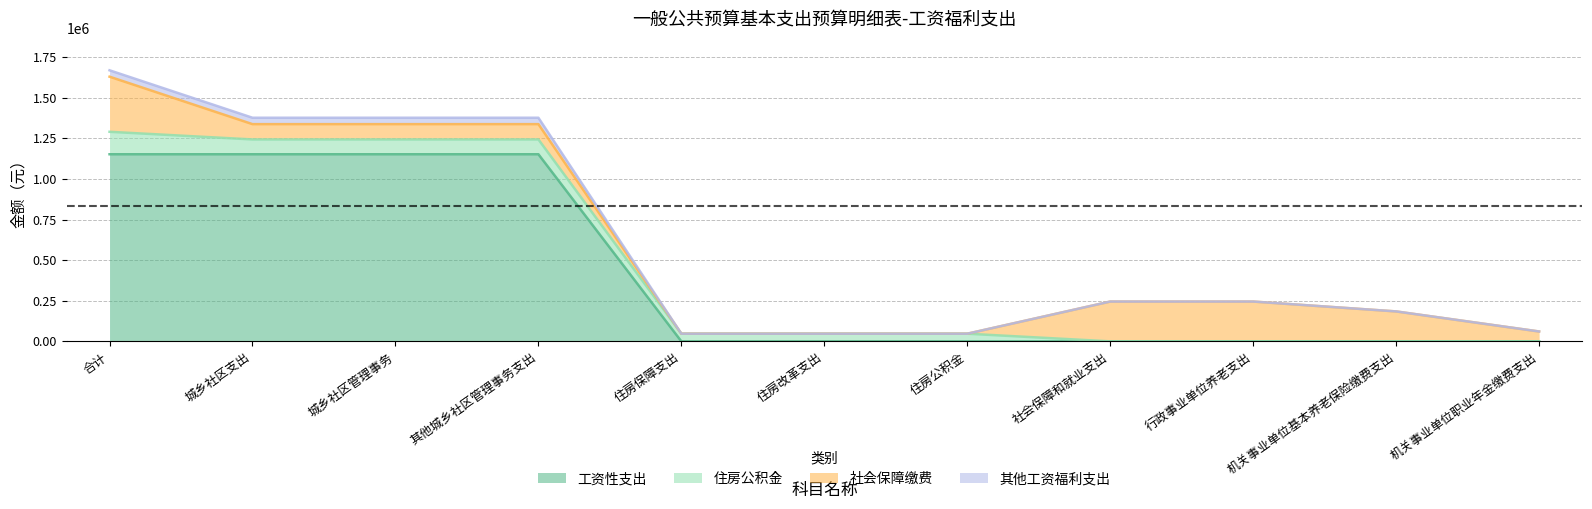

At which label is 其他工资福利支出 closest to 645261?

住房保障支出